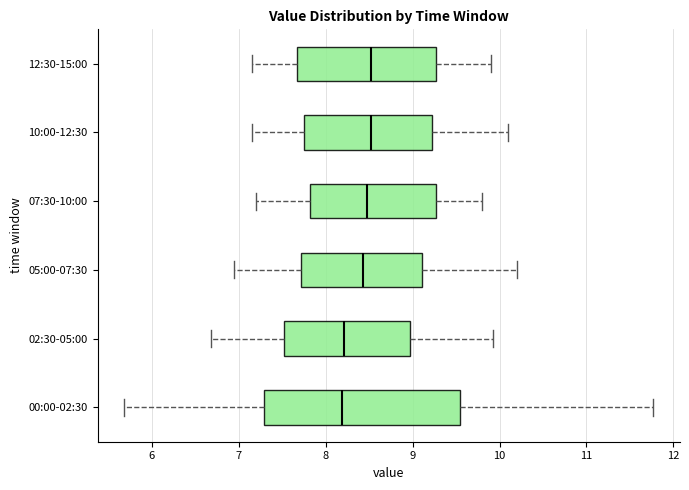

Reading bottom to top, read every box against the x-axis: the position of its median line, the range the box covers, and the ends of its whiskers. The values are not printed on the chart, so give them approximately, as read against the axis.

00:00-02:30: median 8.2, box 7.3 to 9.5, whiskers 5.7 to 11.8
02:30-05:00: median 8.2, box 7.5 to 9.0, whiskers 6.7 to 9.9
05:00-07:30: median 8.4, box 7.7 to 9.1, whiskers 7.0 to 10.2
07:30-10:00: median 8.5, box 7.8 to 9.3, whiskers 7.2 to 9.8
10:00-12:30: median 8.5, box 7.8 to 9.2, whiskers 7.2 to 10.1
12:30-15:00: median 8.5, box 7.7 to 9.3, whiskers 7.2 to 9.9